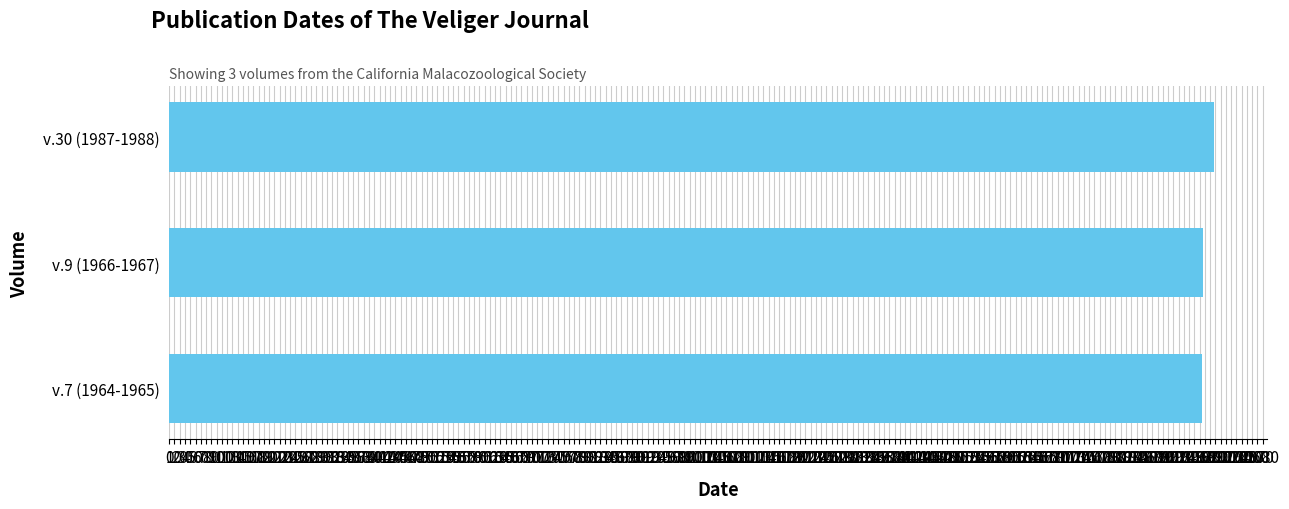

What is the ratio of the value at v.9 (1966-1967) to the value at v.7 (1964-1965)?

1.0